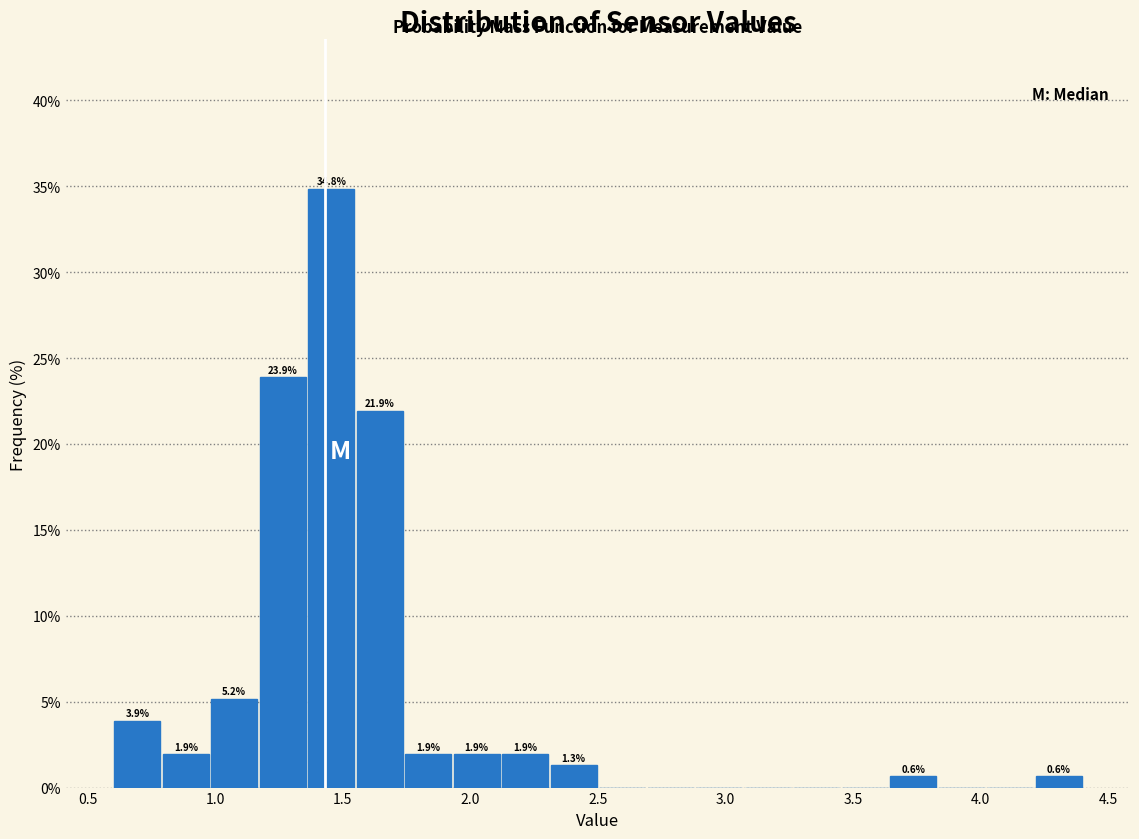

Read against the x-axis, roughly where is the centre of the tallest bar?

1.45